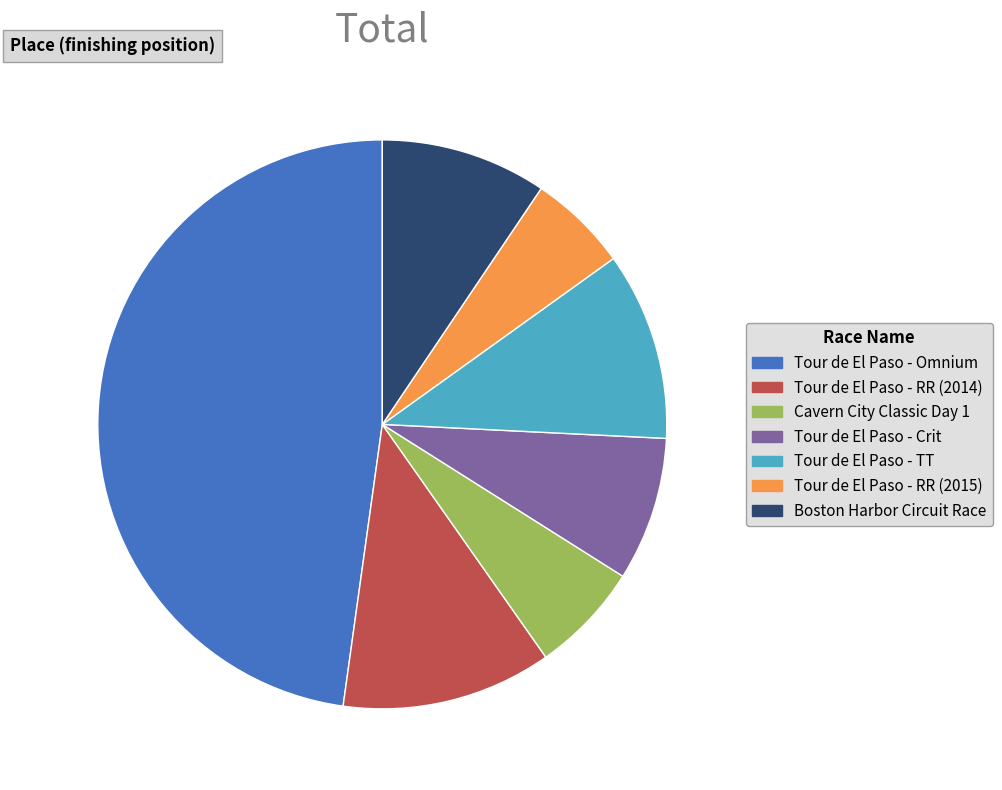

Combined, do Cavern City Classic Day 1 and Boston Harbor Circuit Race account for over 50%?

No